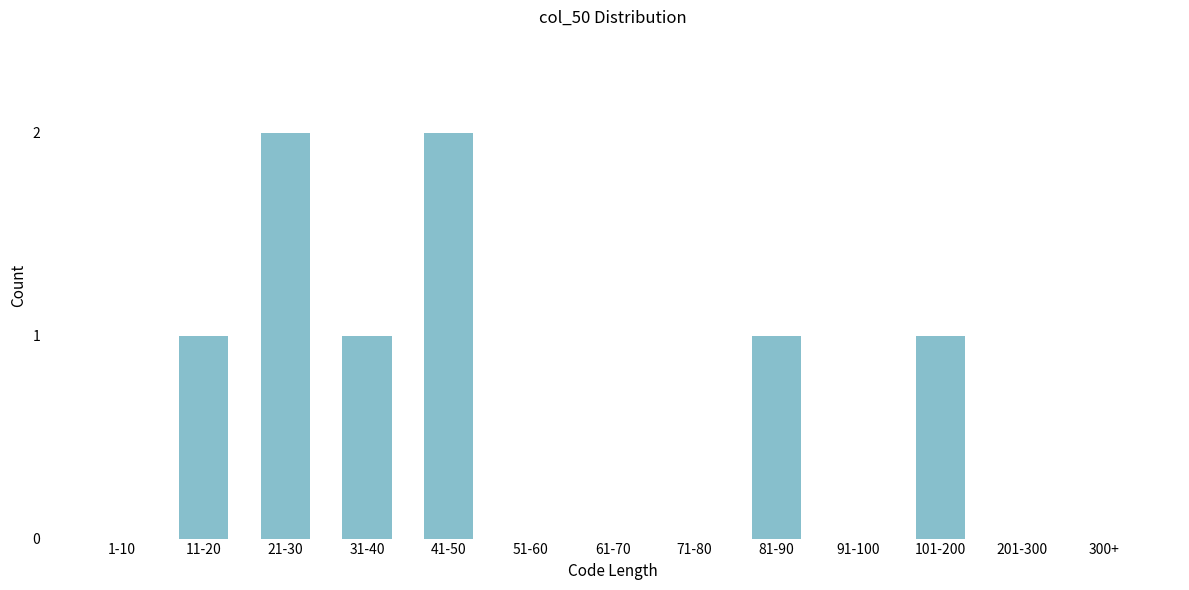

Reading right to left, list all the values displayed in this chart.

300+=0	201-300=0	101-200=1	91-100=0	81-90=1	71-80=0	61-70=0	51-60=0	41-50=2	31-40=1	21-30=2	11-20=1	1-10=0